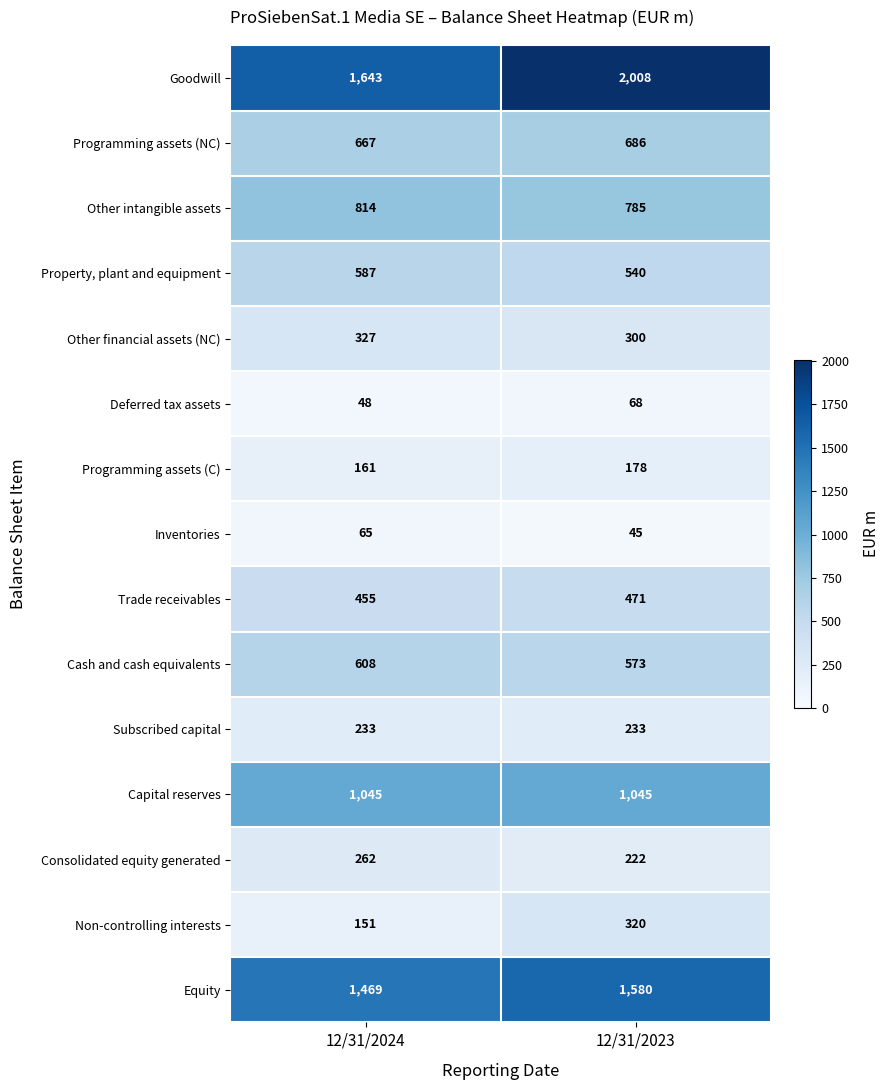

What is the sum of all Non-controlling interests values?

471